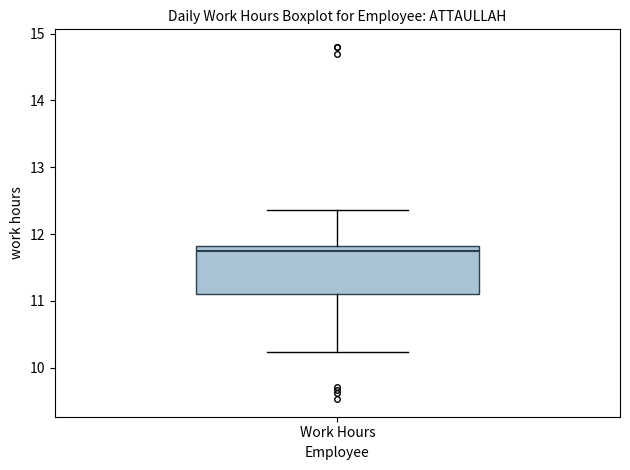

Read this box plot against the y-axis: the position of the median line, the range covered by the box, and the ends of both whiskers. The values are not printed on the chart, so give them approximately, as read against the axis.

median 11.7, box 11.1 to 11.8, whiskers 10.2 to 12.4